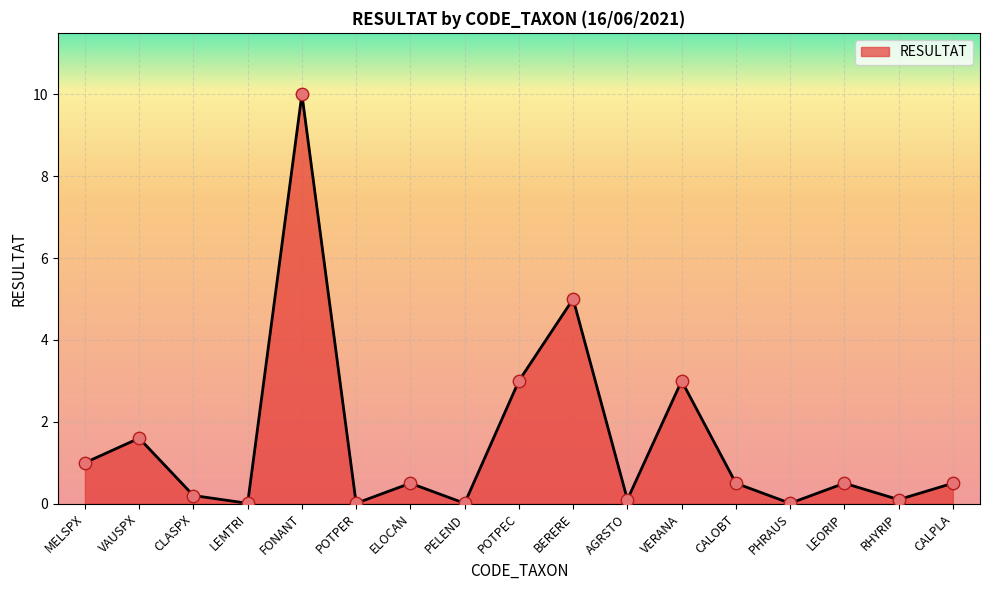

Between MELSPX and CALPLA, which is larger?

MELSPX